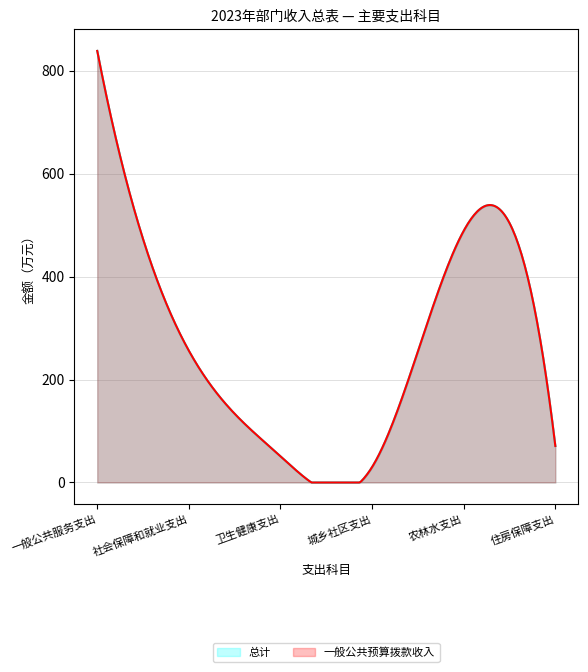

How many interior local peaks does the 总计 series have?

1